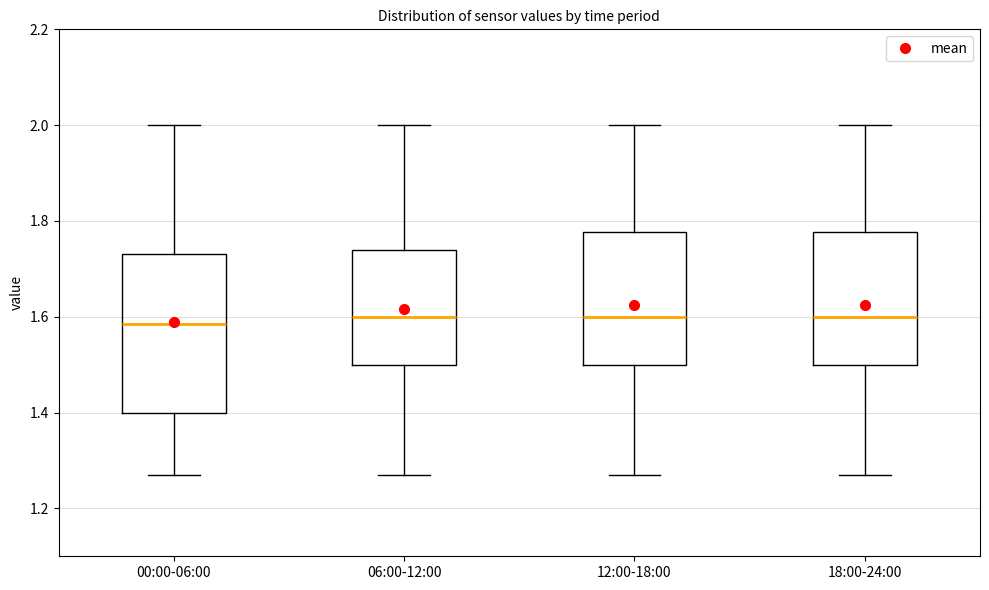

Reading left to right, read every box against the y-axis: the position of its median line, the range the box covers, and the ends of its whiskers. The values are not printed on the chart, so give them approximately, as read against the axis.

00:00-06:00: median 1.58, box 1.40 to 1.74, whiskers 1.28 to 2.00
06:00-12:00: median 1.60, box 1.50 to 1.74, whiskers 1.28 to 2.00
12:00-18:00: median 1.60, box 1.50 to 1.78, whiskers 1.28 to 2.00
18:00-24:00: median 1.60, box 1.50 to 1.78, whiskers 1.28 to 2.00